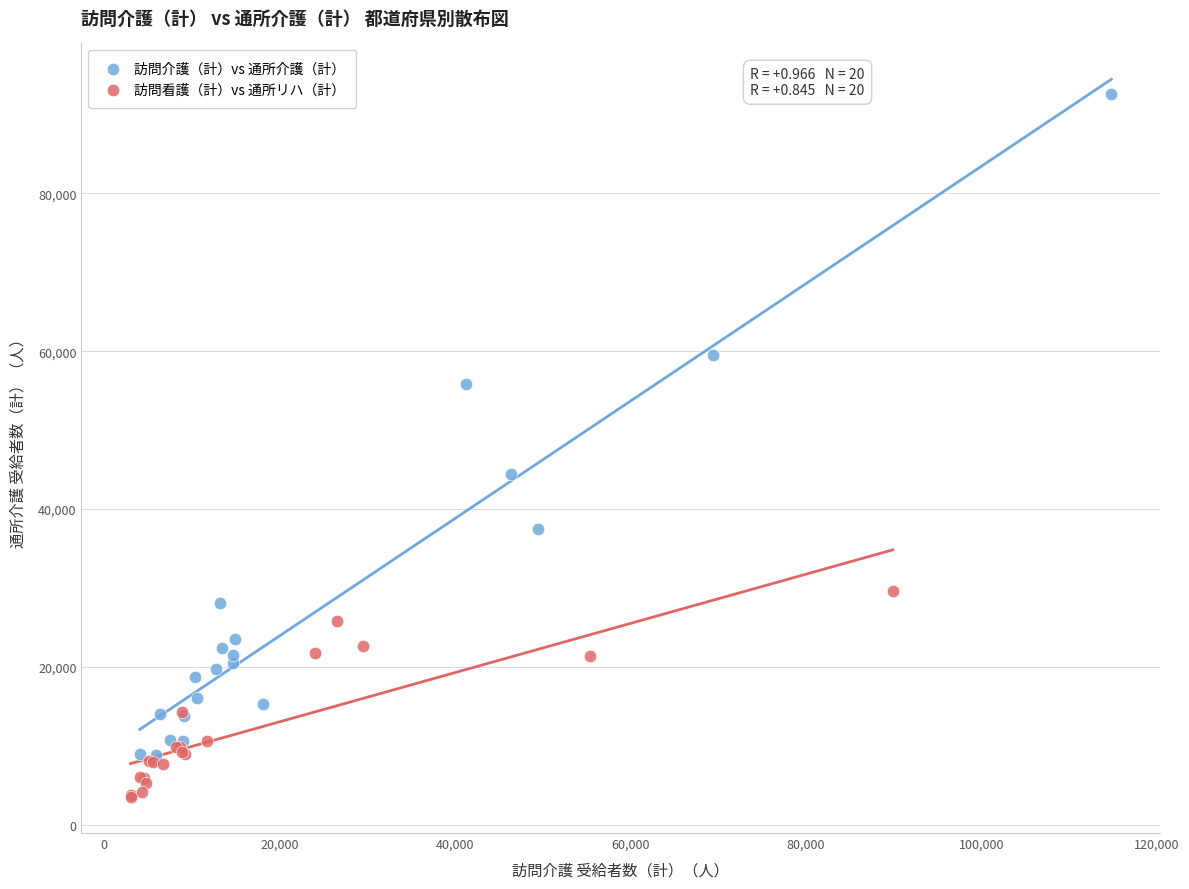

Which series reaches the maximum Y coordinate?

訪問介護（計）vs 通所介護（計）